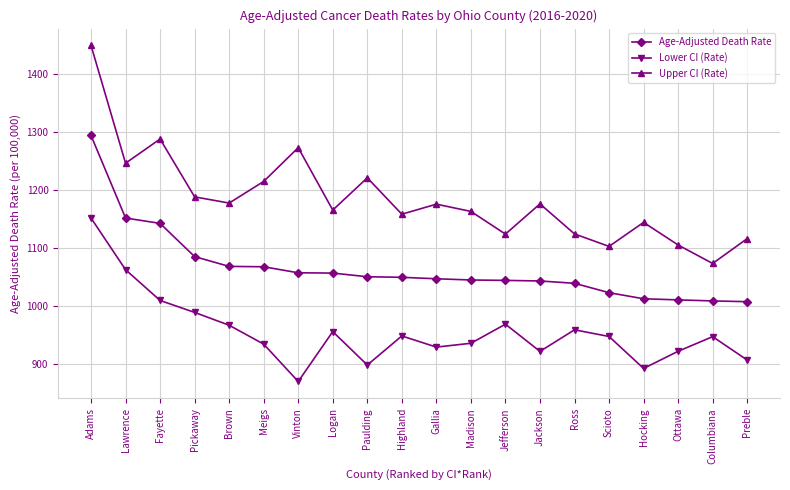

At how many categories does at least one series exceed 952?

20